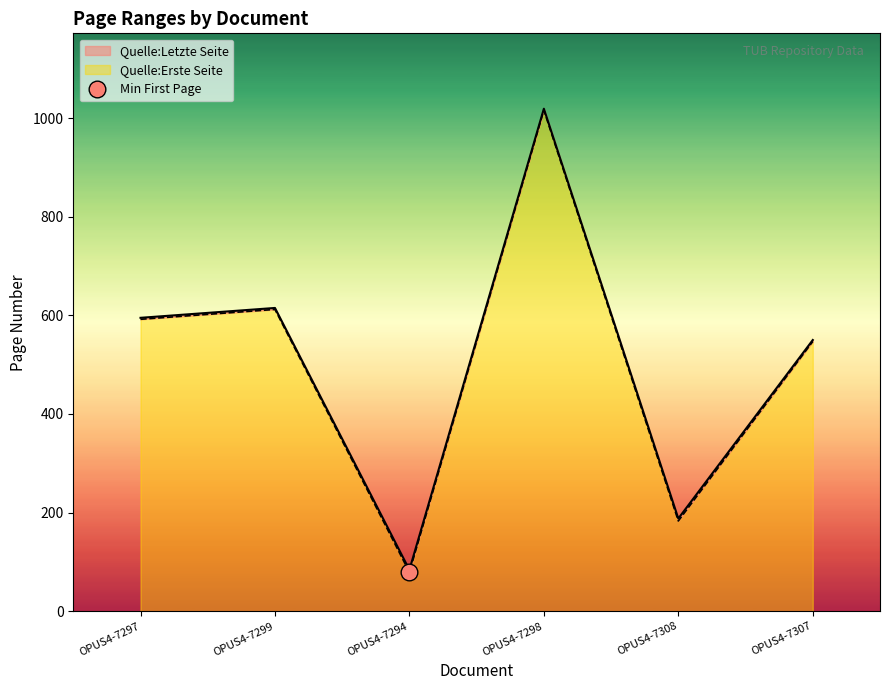

At which category is the sum across all series the highest?

OPUS4-7298